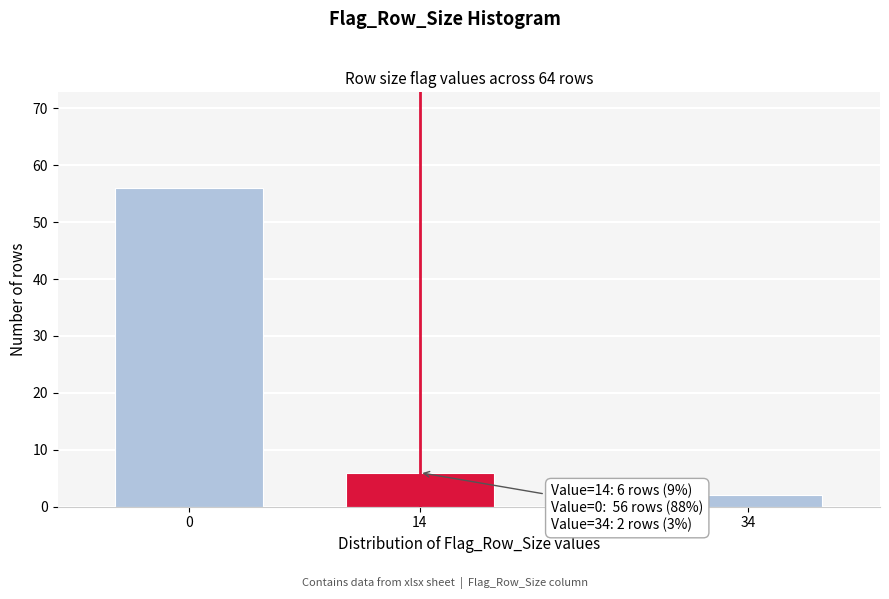

Reading left to right, list all the values displayed in this chart.

0=56	14=6	34=2